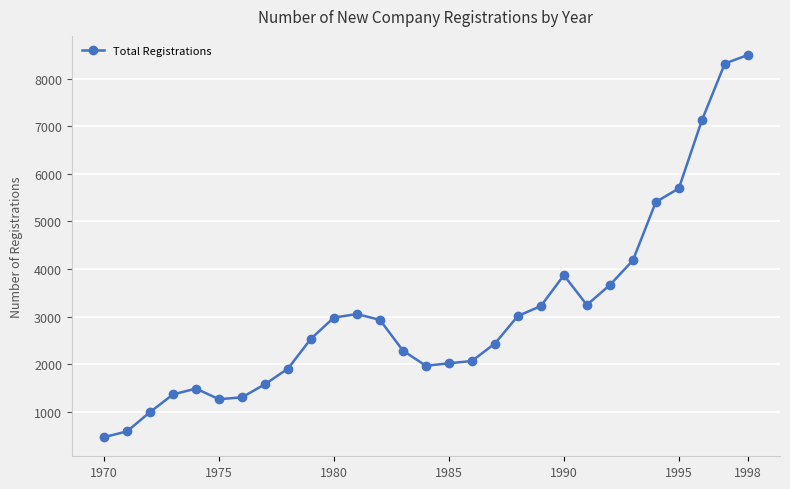

How many values are below 2533?

14